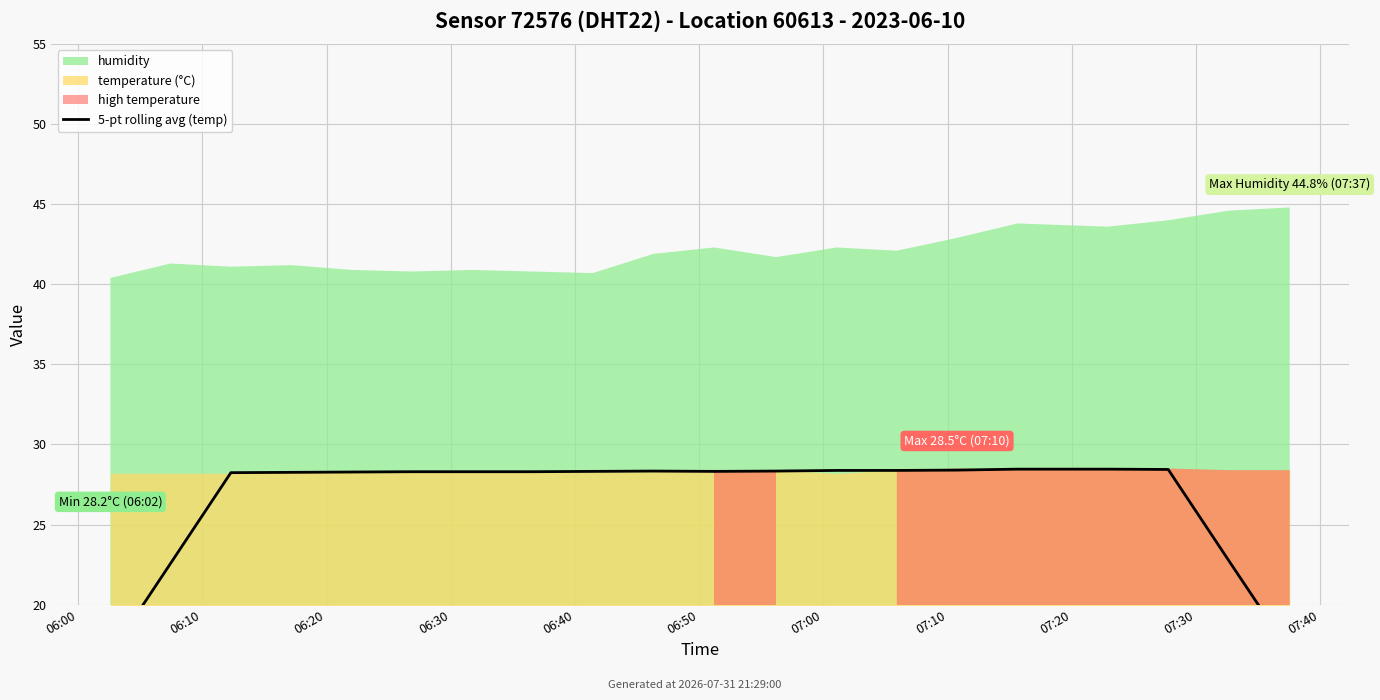

What position from the right is 06:40?

16